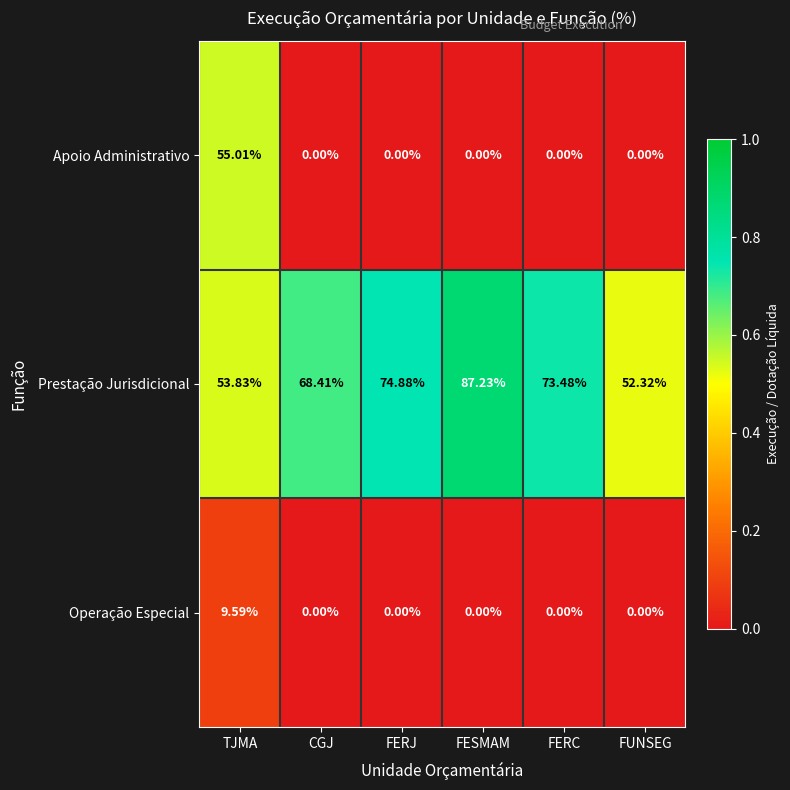

At which label does Prestação Jurisdicional reach its minimum?

FUNSEG